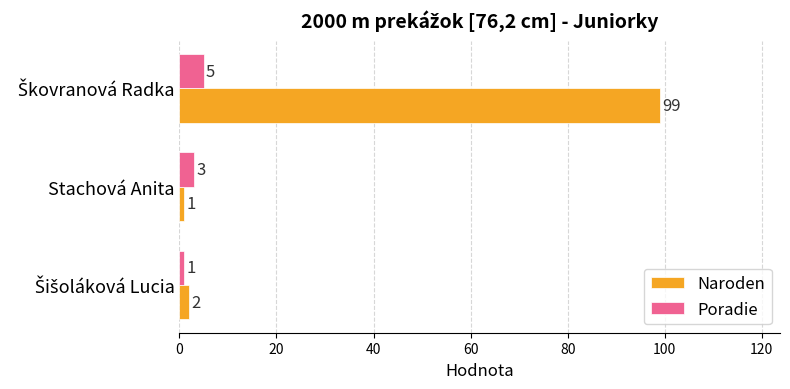

Rank the series at Stachová Anita from lowest to highest value.

Naroden, Poradie